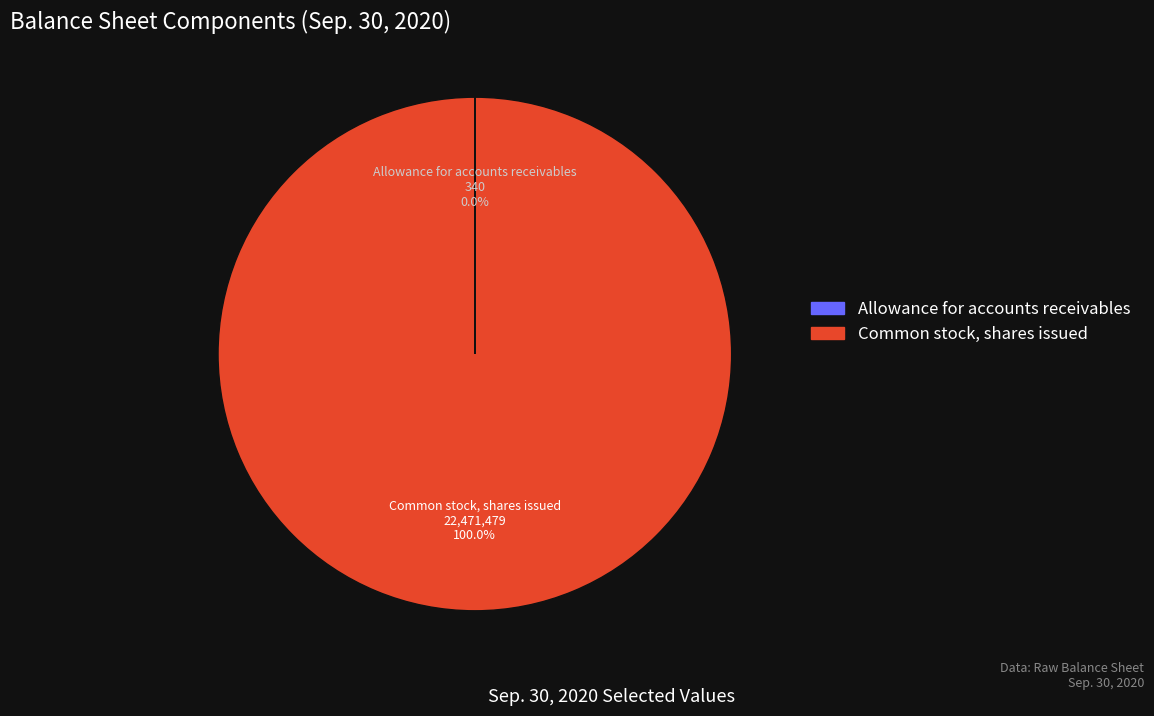

Which slice is the largest?

Common stock, shares issued